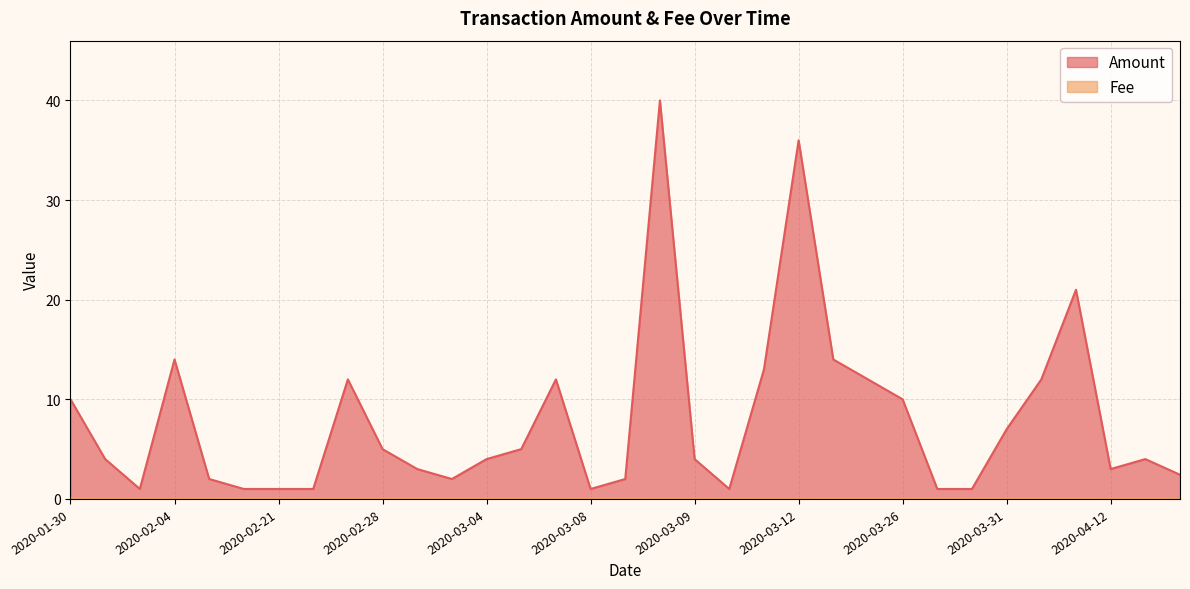

Count the number of data series in this chart.

2